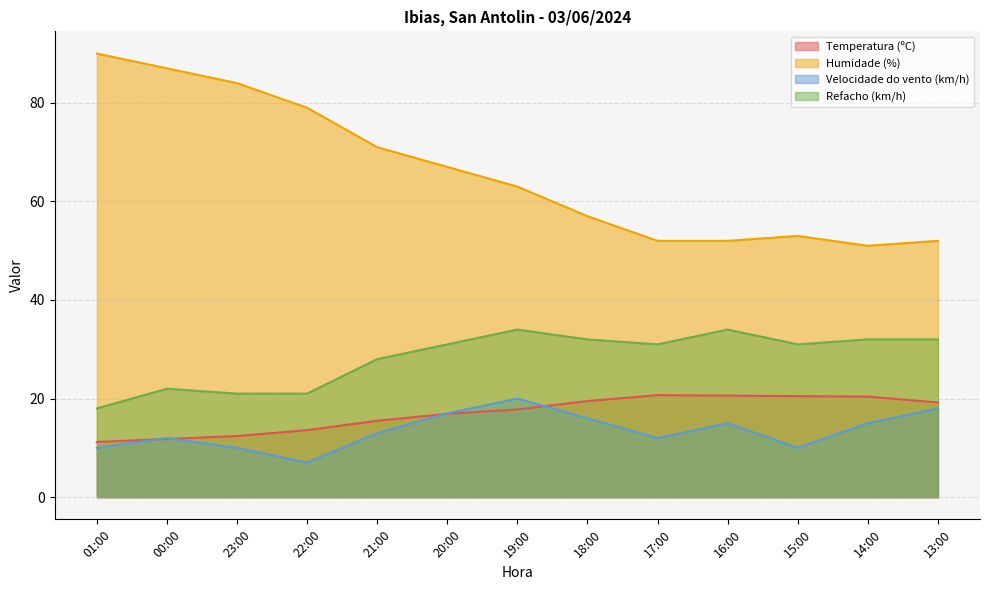

Is it true that Velocidade do vento (km/h) equals 6.5 at 01:00?

False